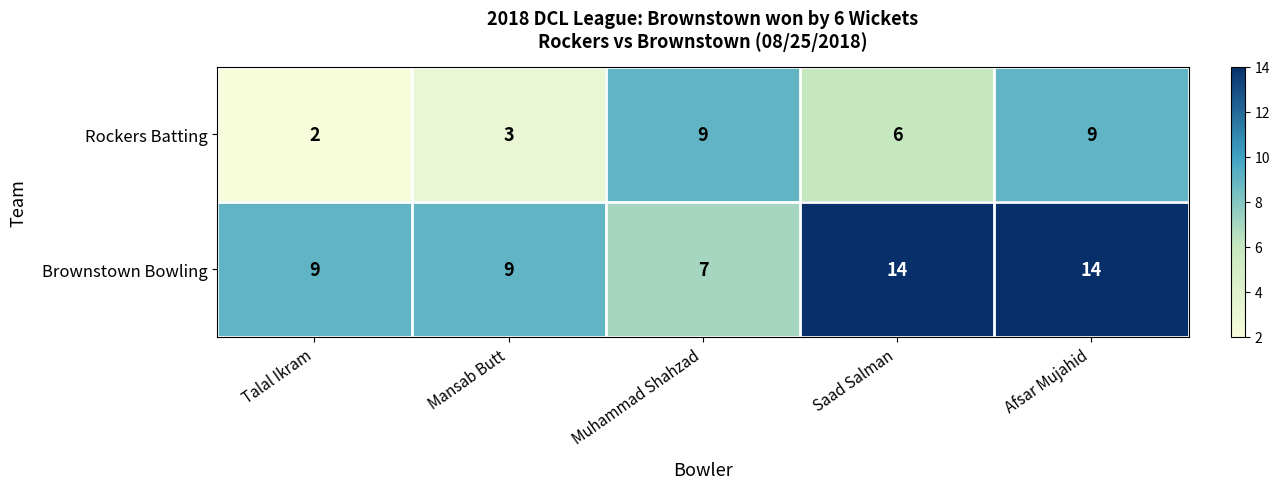

Rank the series by their average value, from lowest to highest.

Rockers Batting, Brownstown Bowling